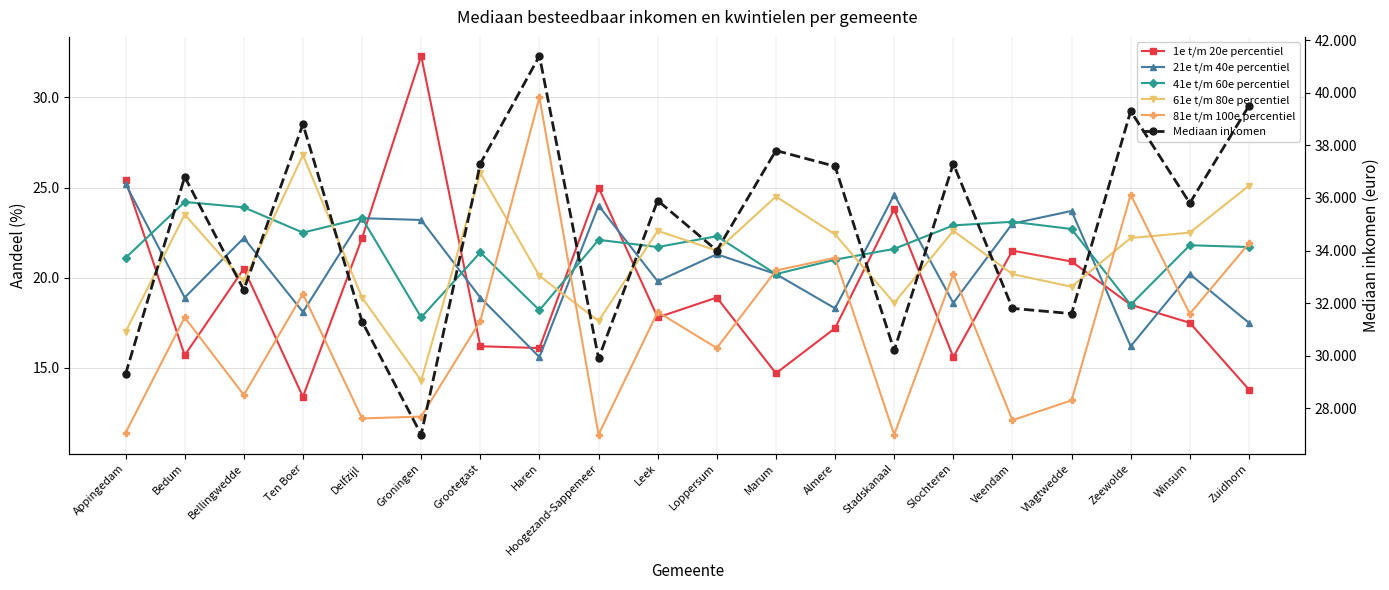

At Haren, list the series in order from smallest to largest.

21e t/m 40e percentiel, 1e t/m 20e percentiel, 41e t/m 60e percentiel, 61e t/m 80e percentiel, 81e t/m 100e percentiel, Mediaan inkomen